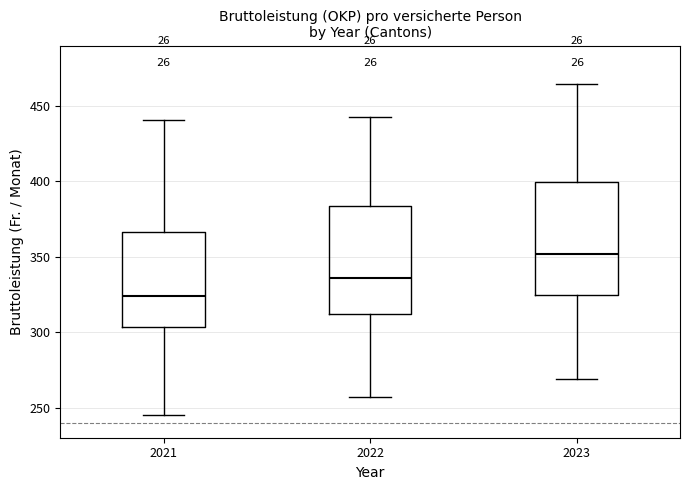

Reading left to right, read every box against the y-axis: the position of its median line, the range the box covers, and the ends of its whiskers. The values are not printed on the chart, so give them approximately, as read against the axis.

2021: median 325, box 305 to 365, whiskers 245 to 440
2022: median 335, box 310 to 385, whiskers 255 to 445
2023: median 350, box 325 to 400, whiskers 270 to 465